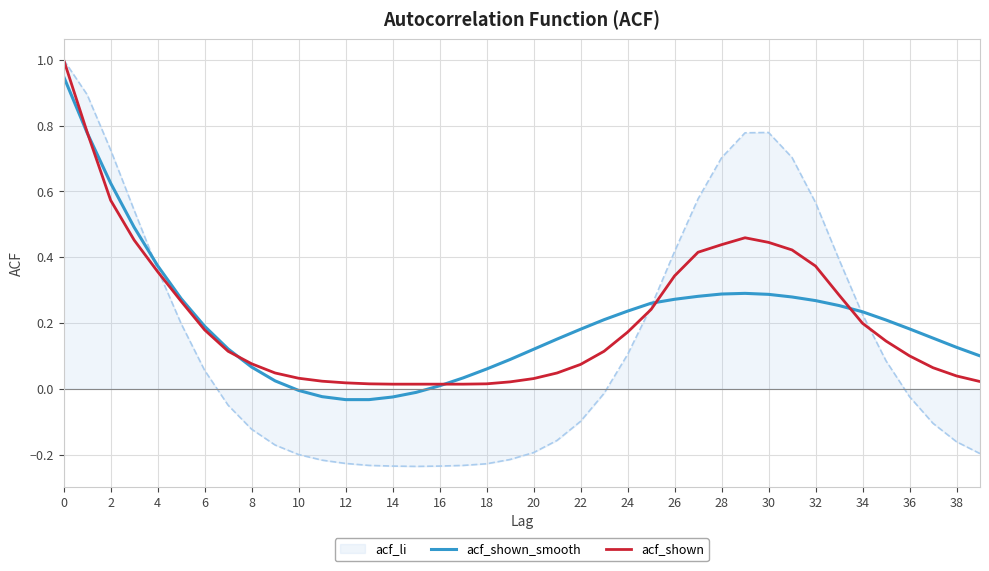

Which series has the widest spread of values?

acf_li